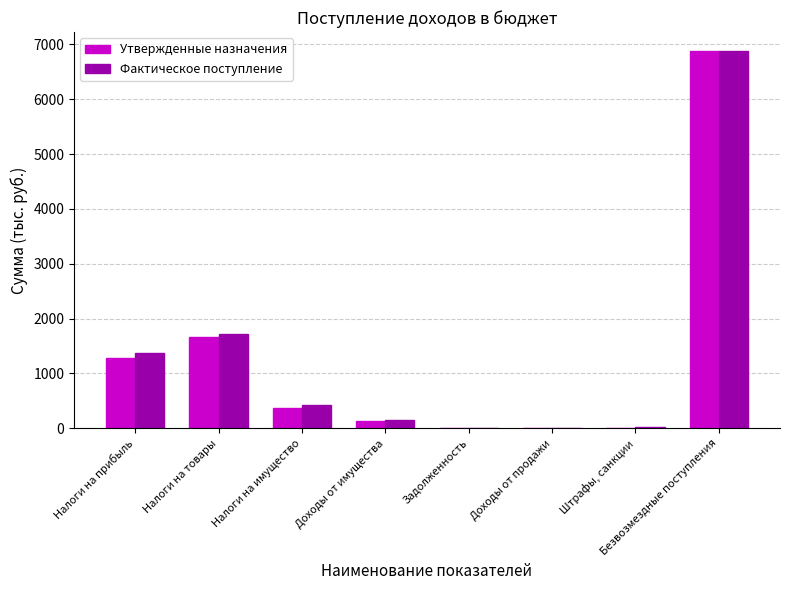

At which category is the sum across all series the highest?

Безвозмездные поступления